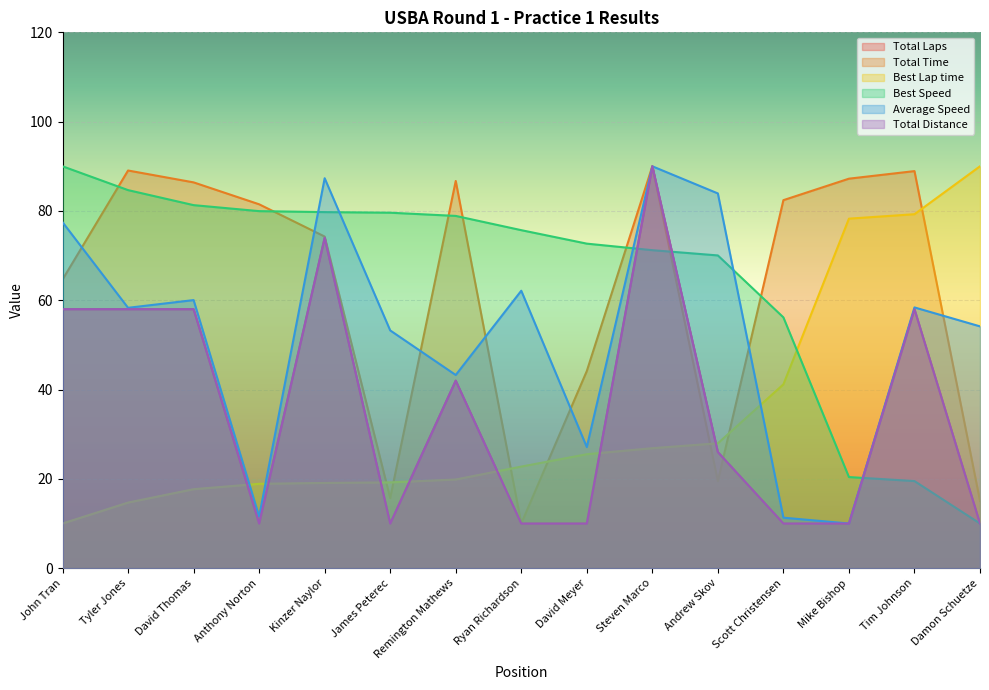

What is the label of the 9th point from the left?

David Meyer